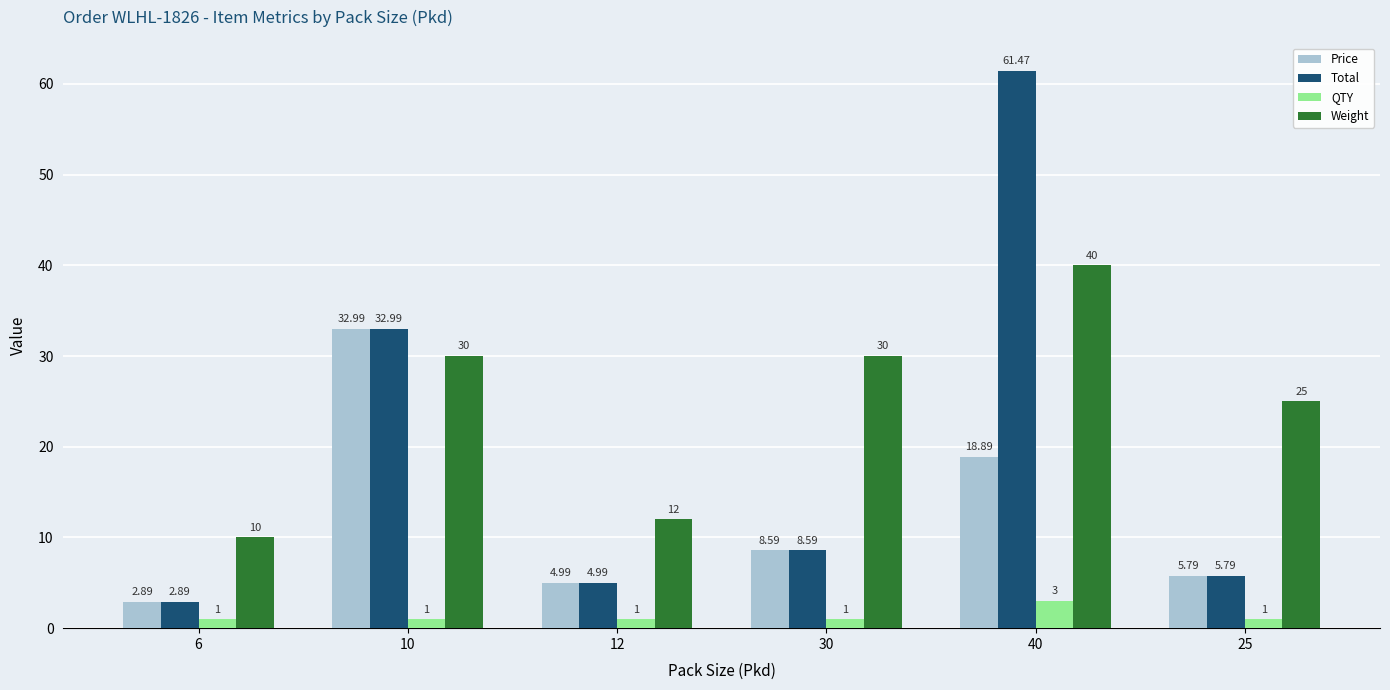

Rank the series by their maximum value, from lowest to highest.

QTY, Price, Weight, Total